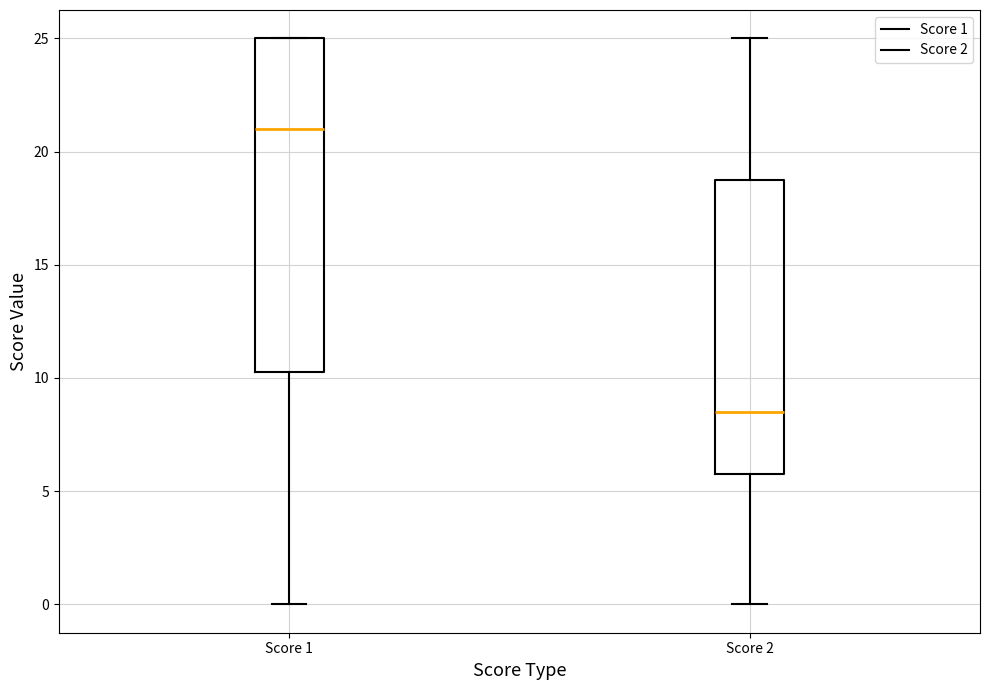

Comparing the boxes themselves (not the whiskers), which one is the tallest?

Score 1